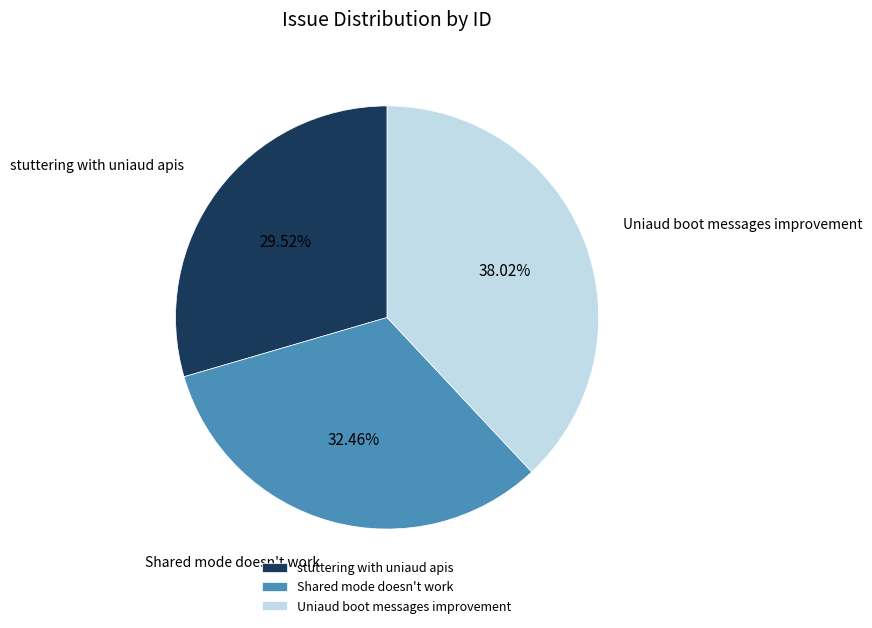

What portion of the pie excludes Uniaud boot messages improvement?

62.0%